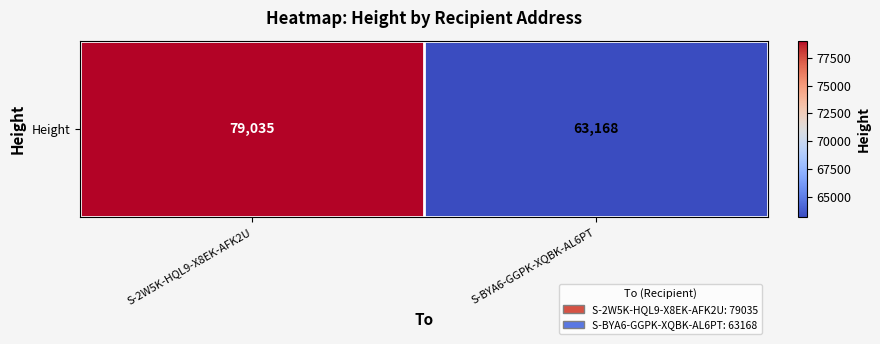

The chart shows a value of 79035 at S-2W5K-HQL9-X8EK-AFK2U. True or false?

True